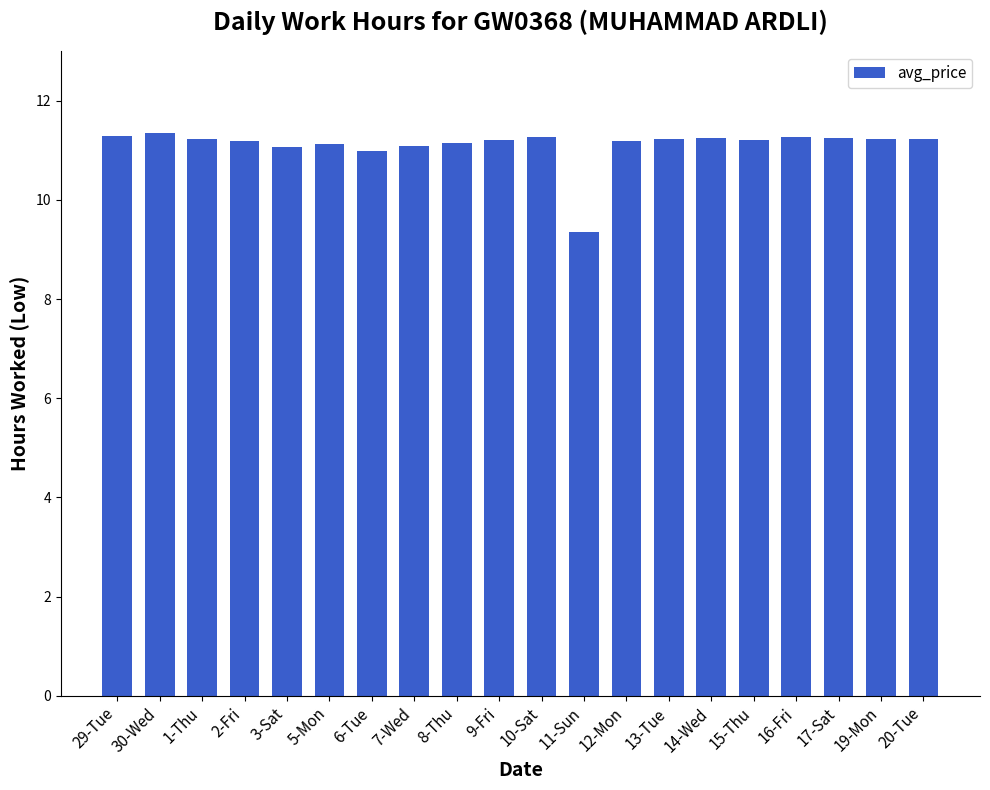

What is the approximate value at 1-Thu?

11.2